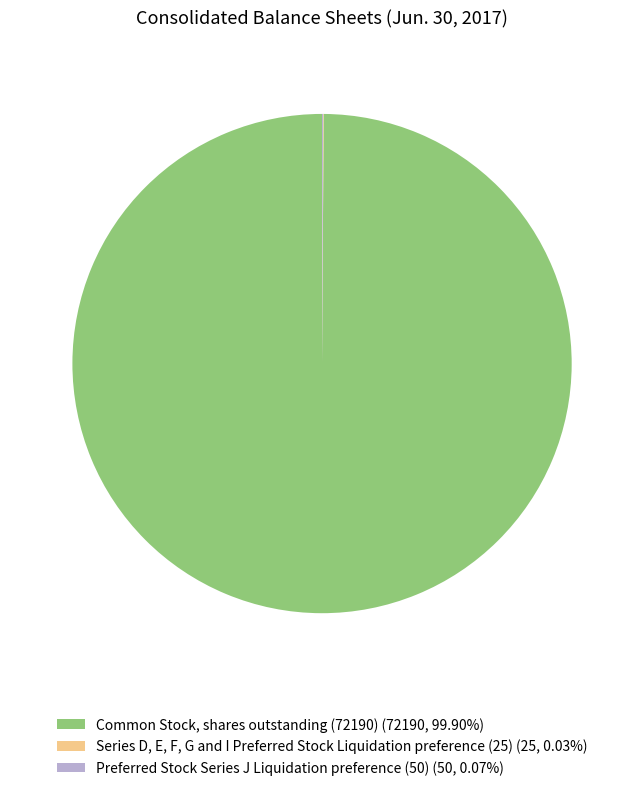

Is there any slice that represents more than half of the pie?

Yes